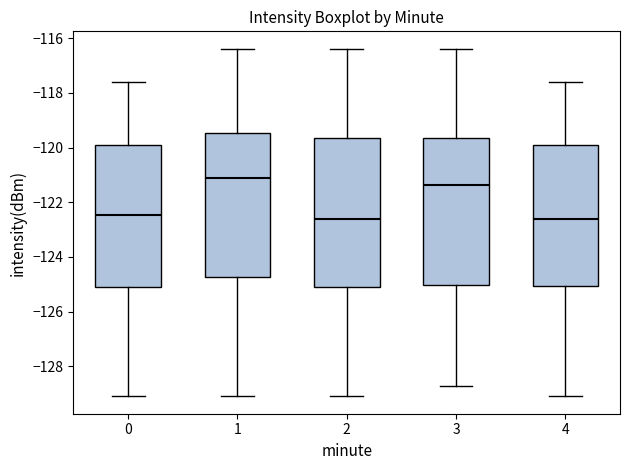

Reading left to right, transcribe this box plot: for each box, give where its median line is, the range the box spans, and where its two whiskers end, as read against the y-axis. The values are not printed on the chart, so give them approximately, as read against the axis.

0: median -122.4, box -125.2 to -120.0, whiskers -129.2 to -117.6
1: median -121.2, box -124.8 to -119.4, whiskers -129.2 to -116.4
2: median -122.6, box -125.2 to -119.6, whiskers -129.2 to -116.4
3: median -121.4, box -125.0 to -119.6, whiskers -128.8 to -116.4
4: median -122.6, box -125.0 to -120.0, whiskers -129.2 to -117.6